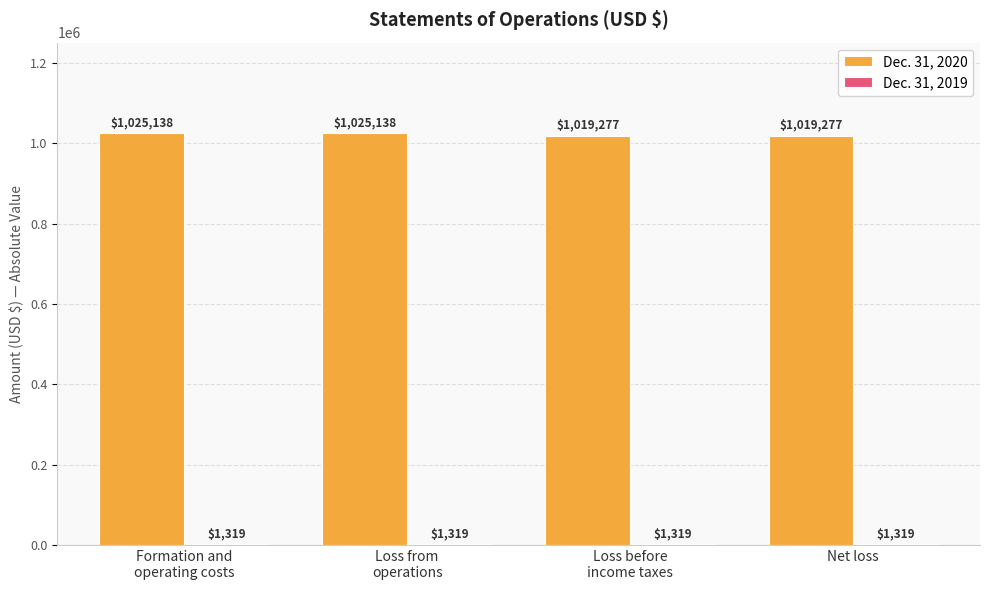

How many Dec. 31, 2020 values are between 1019277 and 1025138?

4